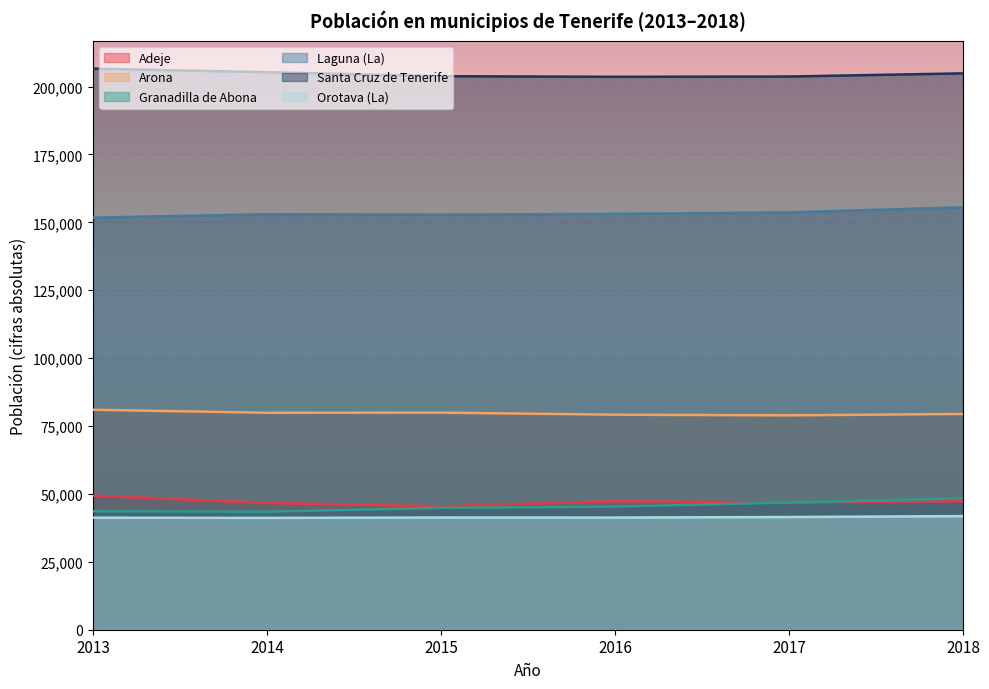

How many lines are shown in the chart?

6